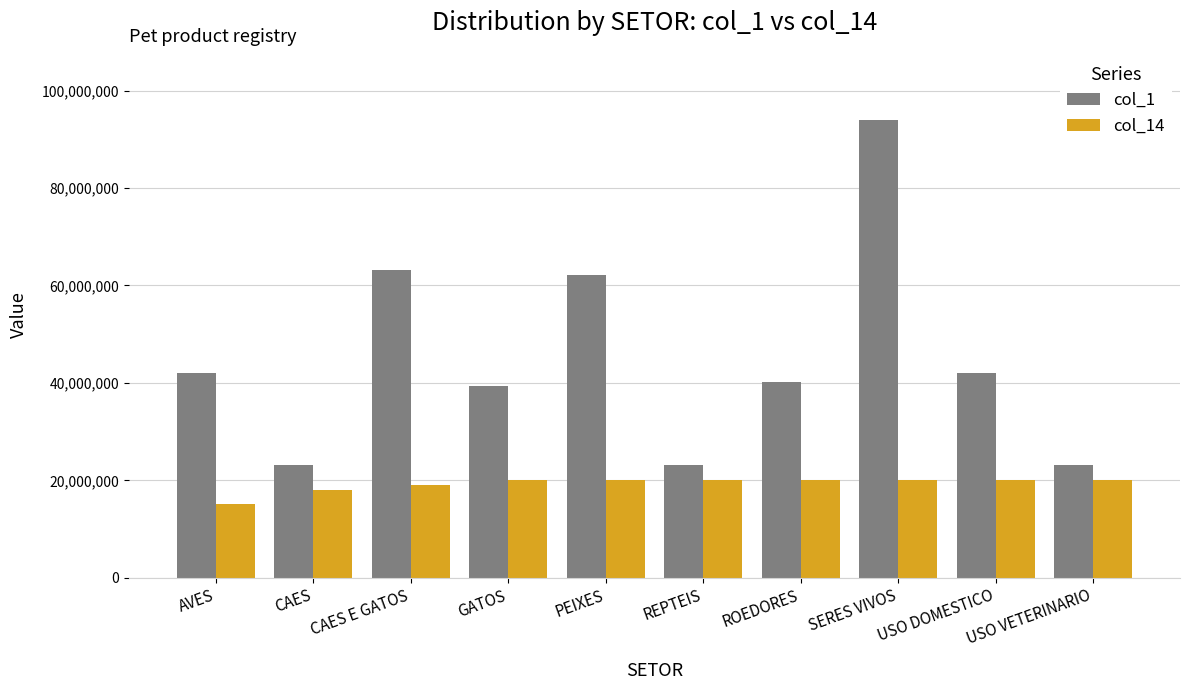

At PEIXES, list the series in order from smallest to largest.

col_14, col_1